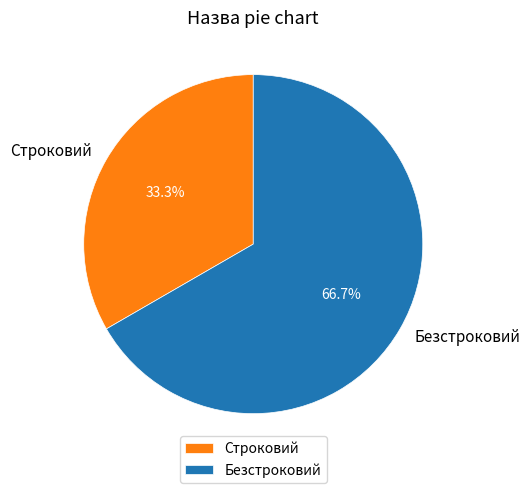

What percentage is the Безстроковий slice, to the nearest percent?

67%